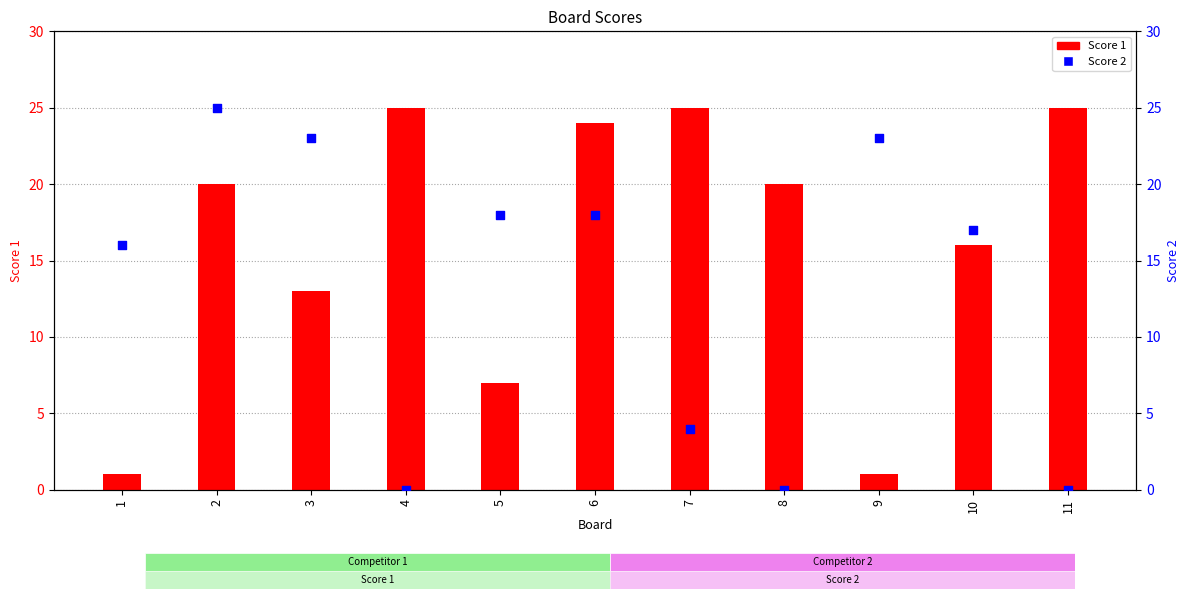

Which series has the largest total across all categories?

Score 1